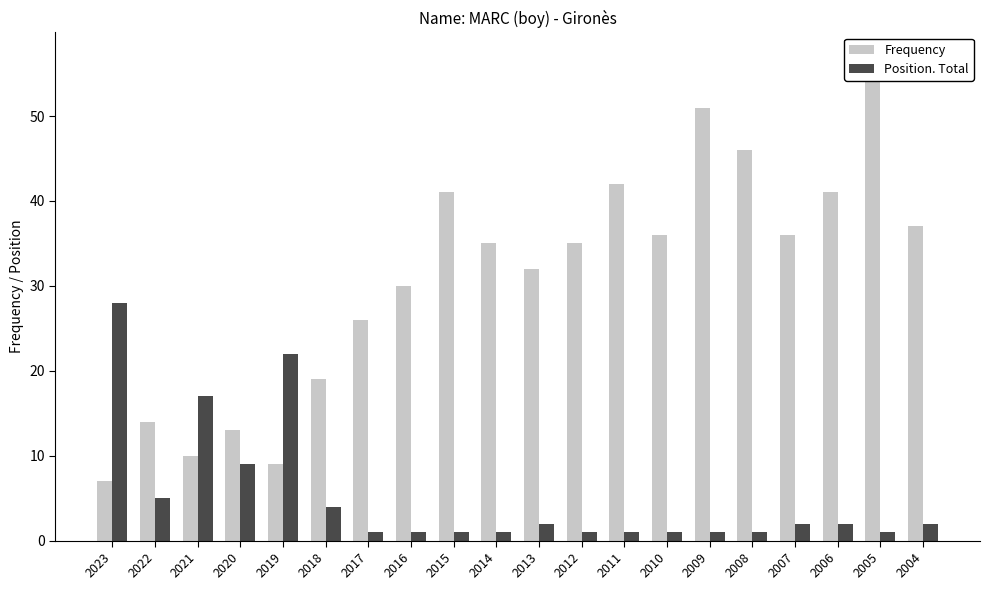

How many bars are there in total?

40